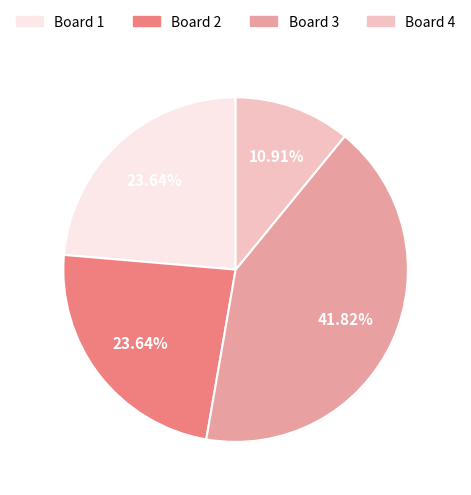

Is there a majority slice in this chart?

No